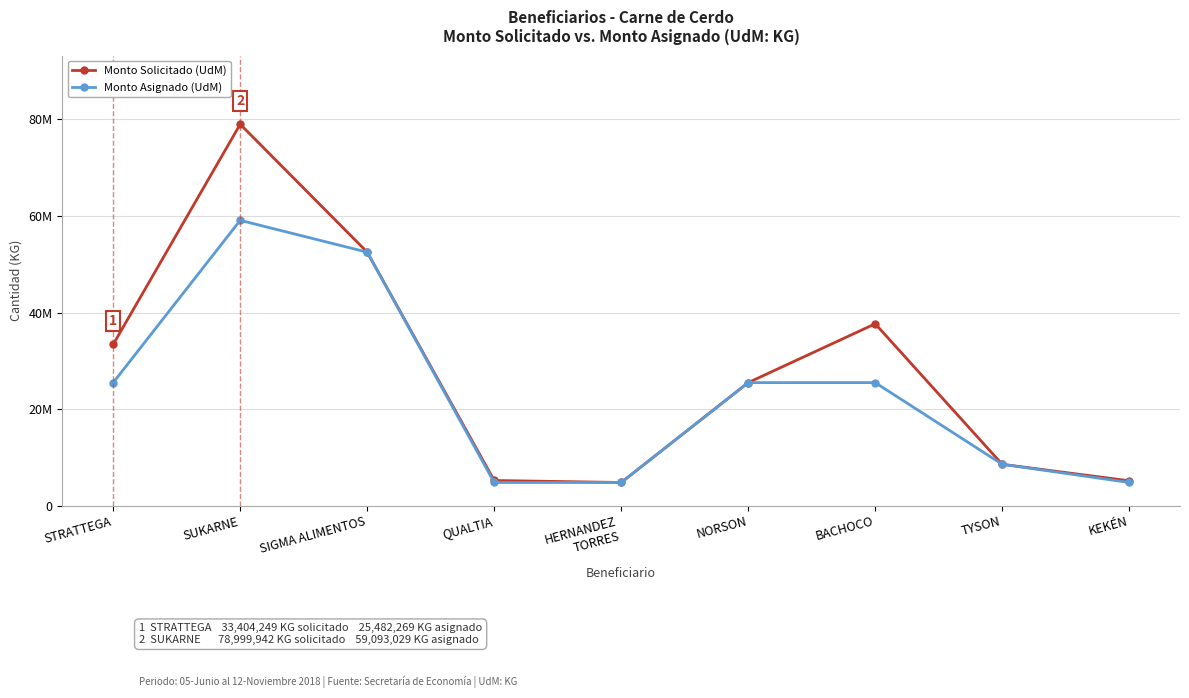

What is the value of the Monto Asignado (UdM) point at the 7th from the left?

25482268